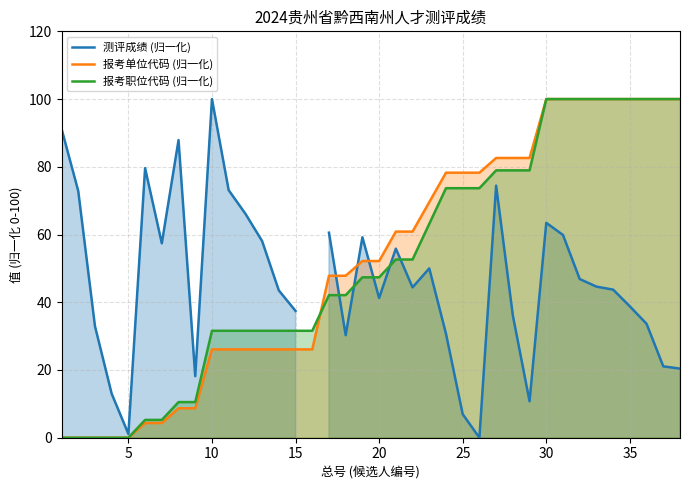

What is the highest value of the 报考单位代码 (归一化) series?

100.0